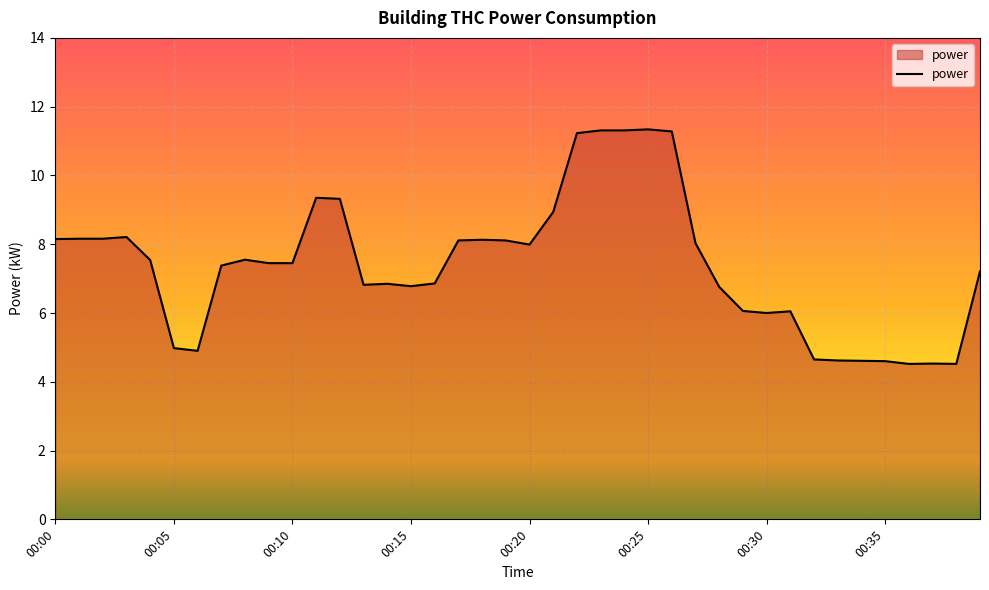

What is the minimum value shown in the chart?

4.5